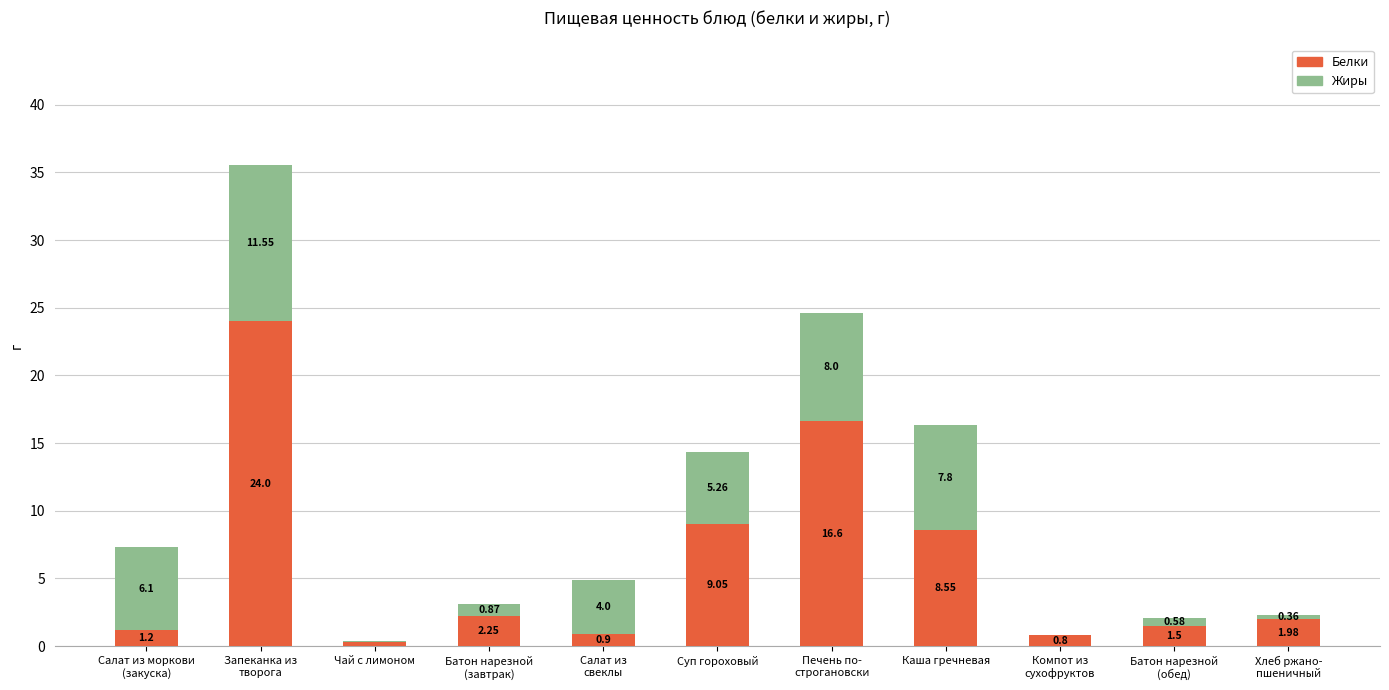

What are all the series names shown in the legend?

Белки, Жиры